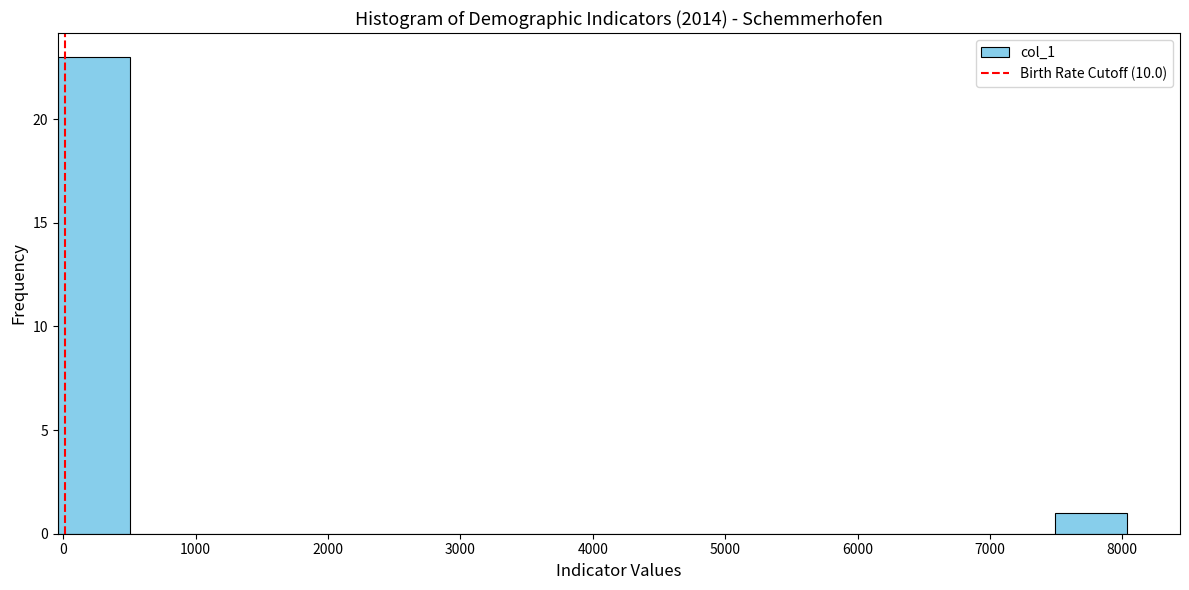

Reading left to right, transcribe this chart: for each bar, give the range it covers on the x-axis and its height. Neither the bar edges nor the heights are printed on the chart, so give them approximately, as read against the axes.

0 to 500: 23
500 to 1000: 0
1000 to 1600: 0
1600 to 2100: 0
2100 to 2700: 0
2700 to 3200: 0
3200 to 3700: 0
3700 to 4300: 0
4300 to 4800: 0
4800 to 5300: 0
5300 to 5900: 0
5900 to 6400: 0
6400 to 7000: 0
7000 to 7500: 0
7500 to 8000: 1